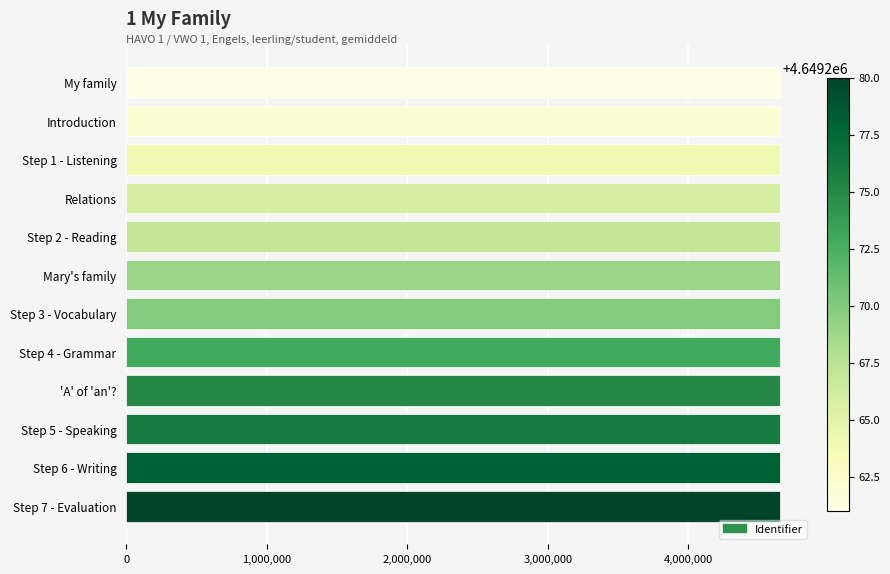

What is the difference between the maximum and minimum values?

19